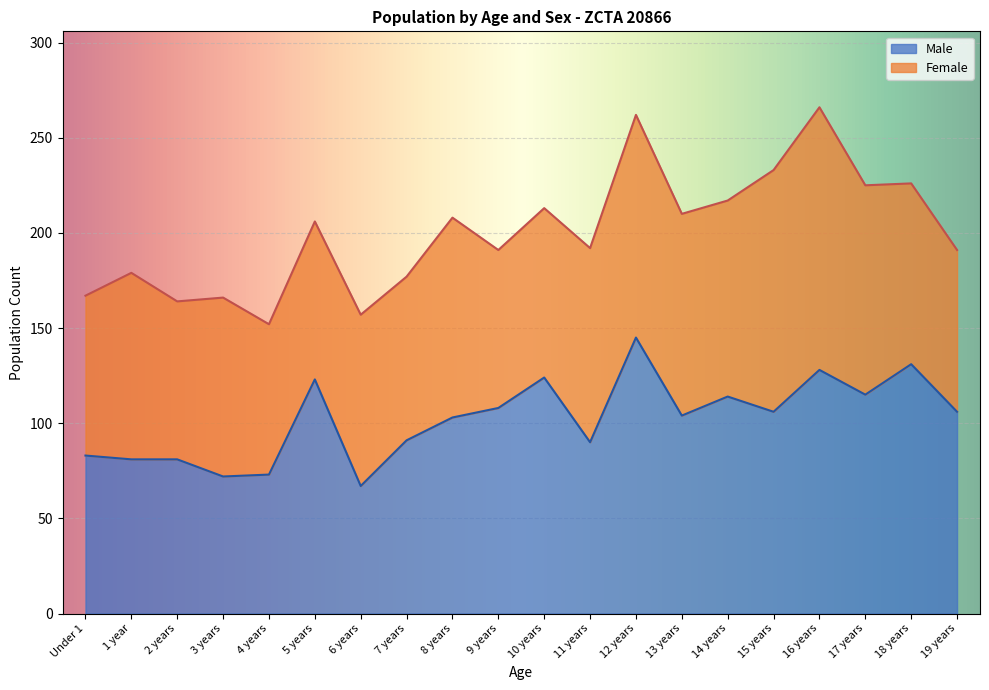

Is it true that the value at 7 years is 130?

False